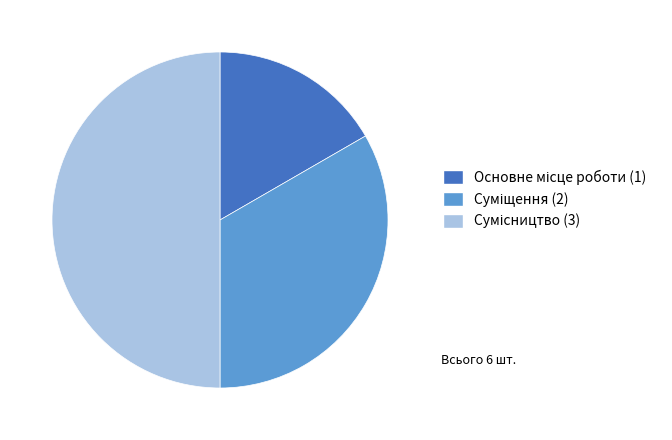

Between Сумісництво and Основне місце роботи, which is larger?

Сумісництво